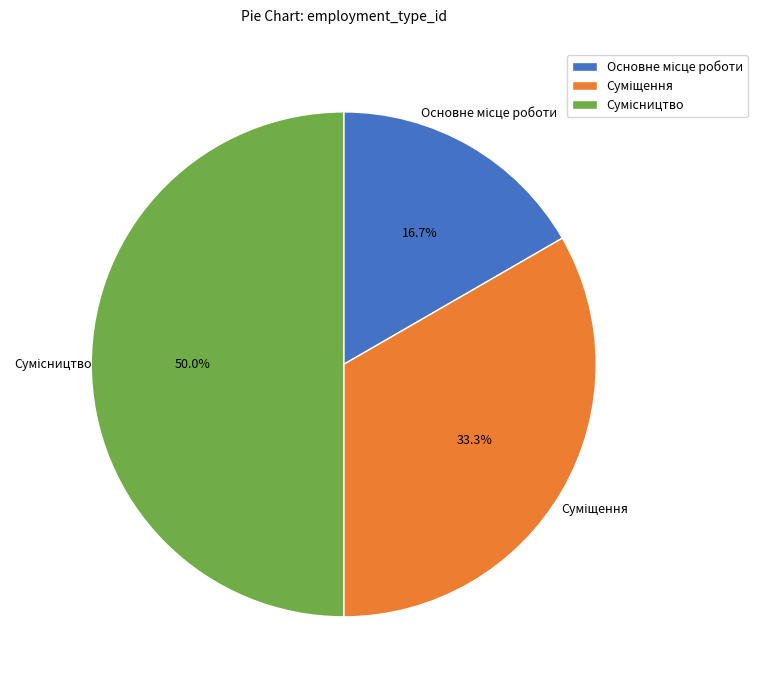

True or false: Сумісництво accounts for 40% of the total.

False